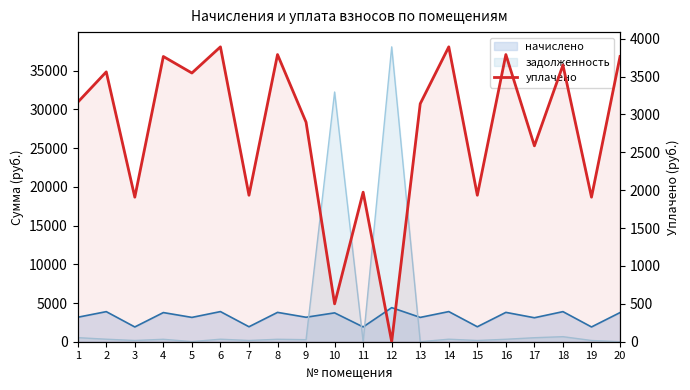

Reading left to right, list all the values displayed in this chart.

3160.9	3562.1	1908.0	3765.1	3547.0	3892.3	1933.4	3790.6	2897.5	500.0	1974.0	0.0	3141.8	3892.3	1933.4	3790.6	2585.8	3651.5	1908.0	3765.1